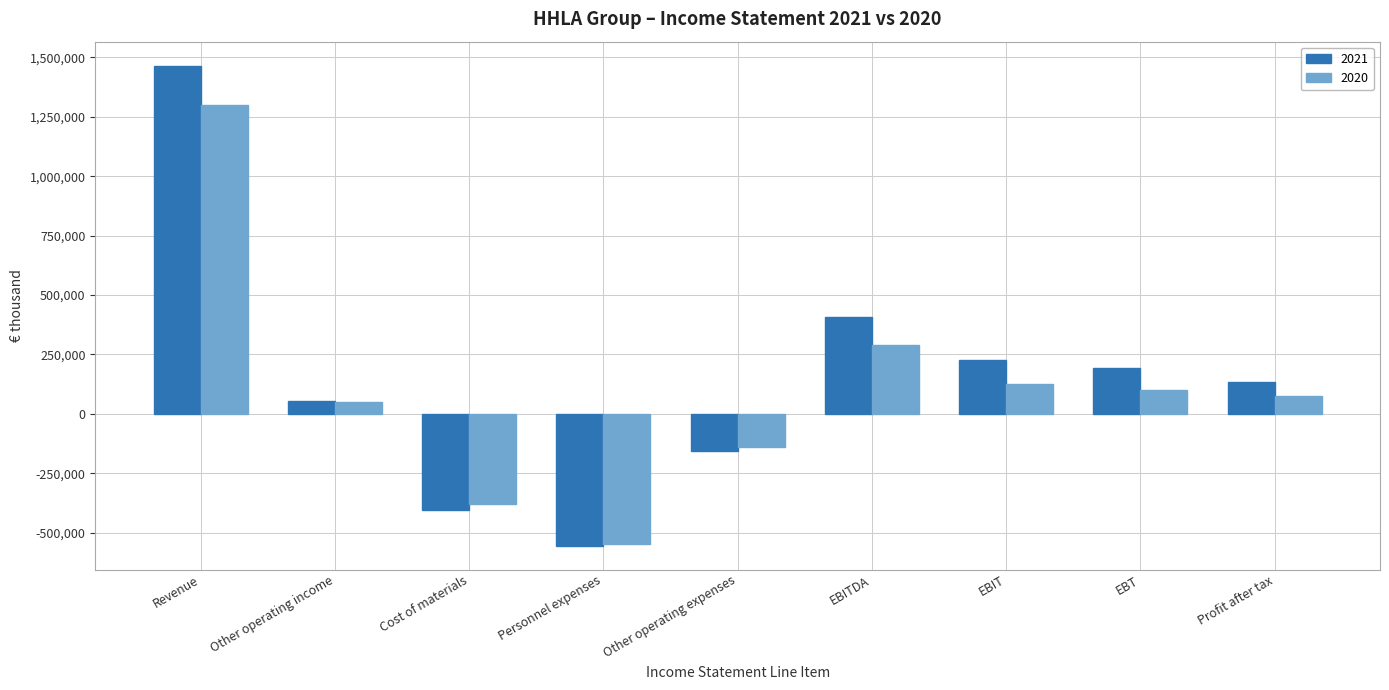

What is the lowest value of the 2020 series?

-548098